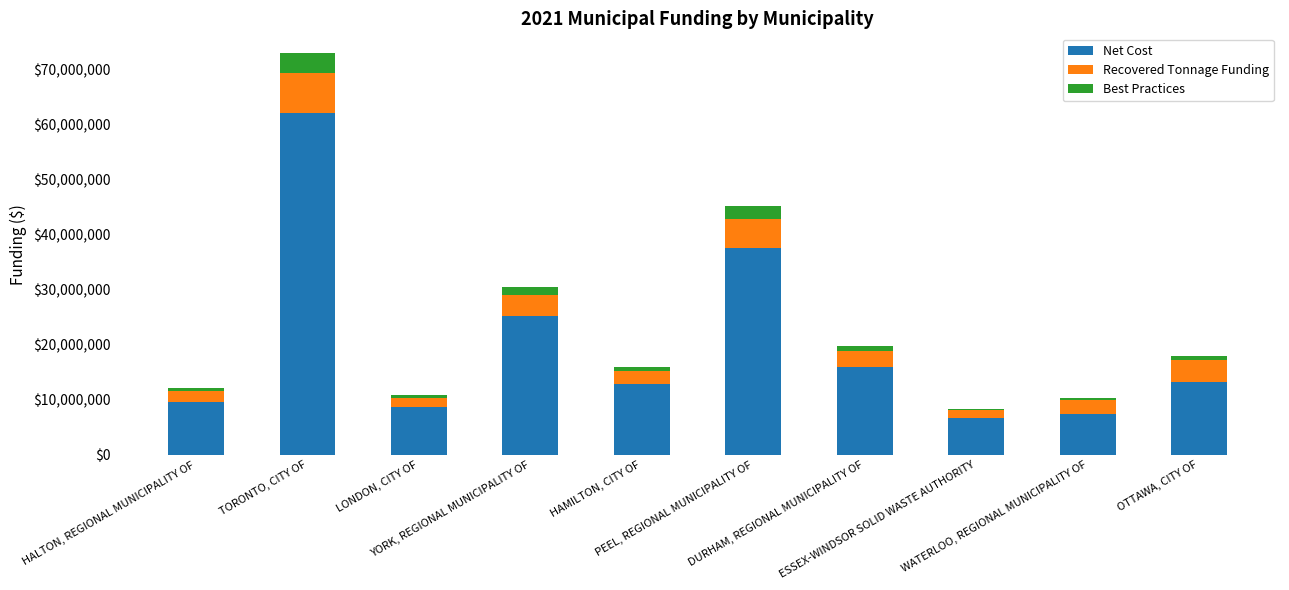

What is the difference between the second highest and minimum values in the Net Cost series?

30970198.5